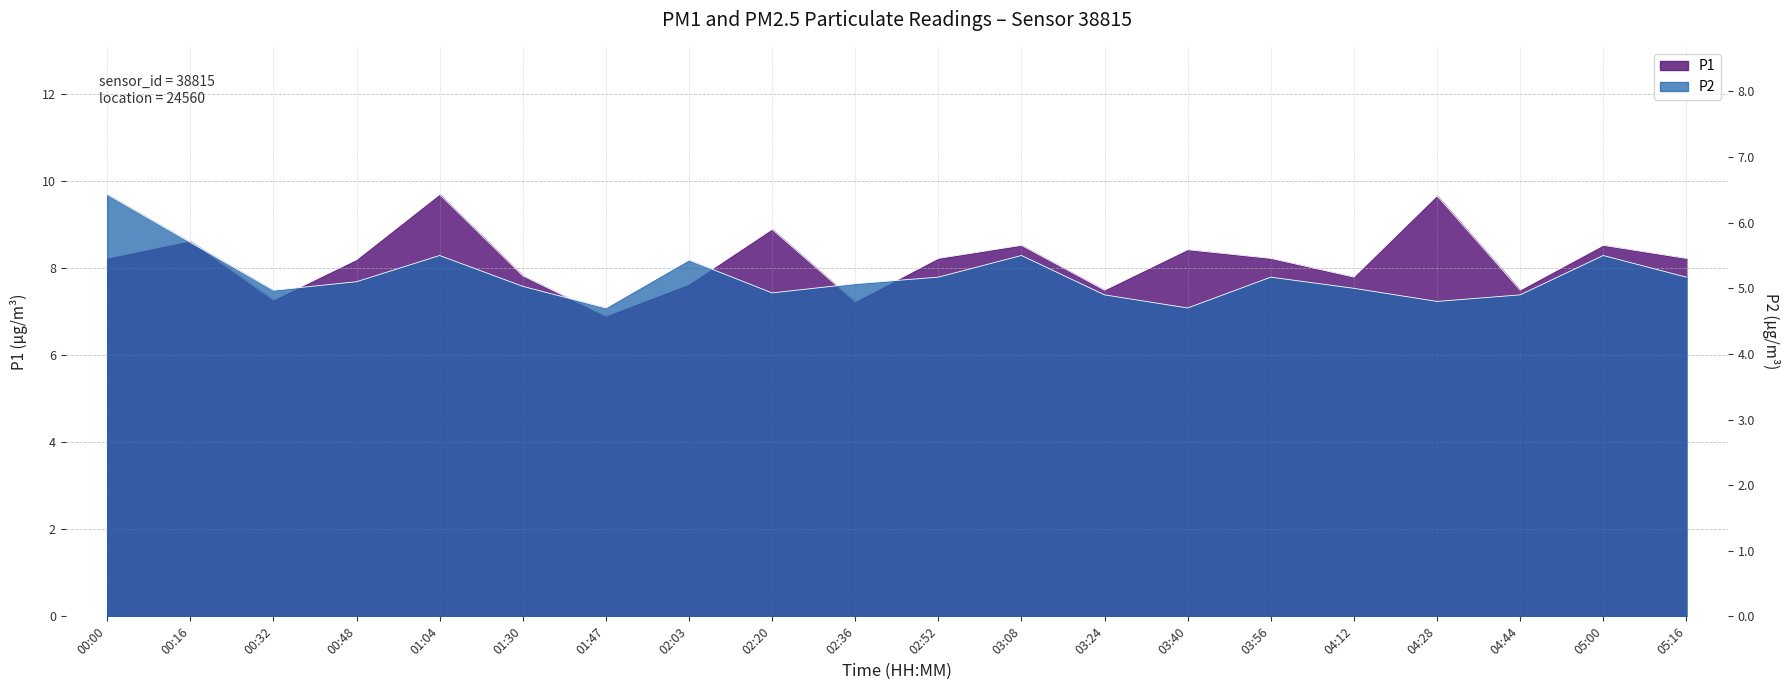

Which label corresponds to the largest value in the chart?

01:04